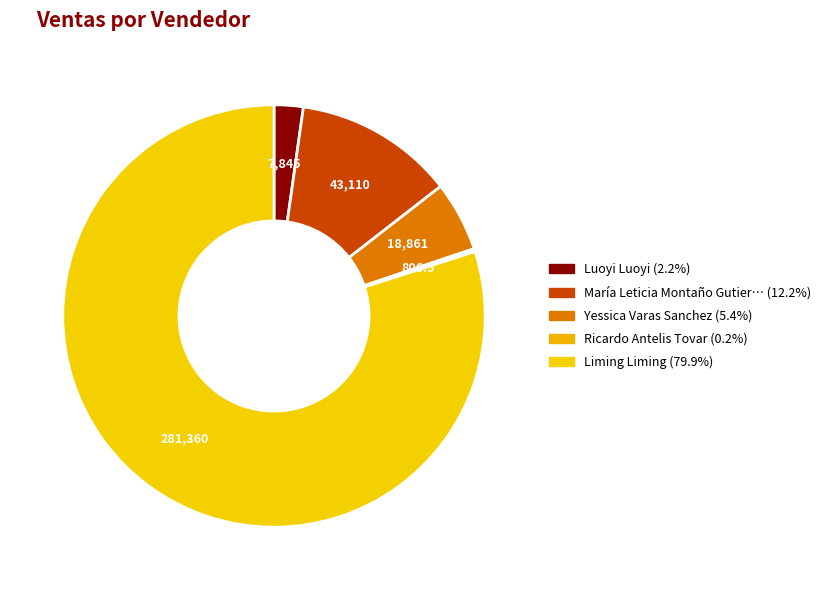

How many slices are in this pie chart?

5